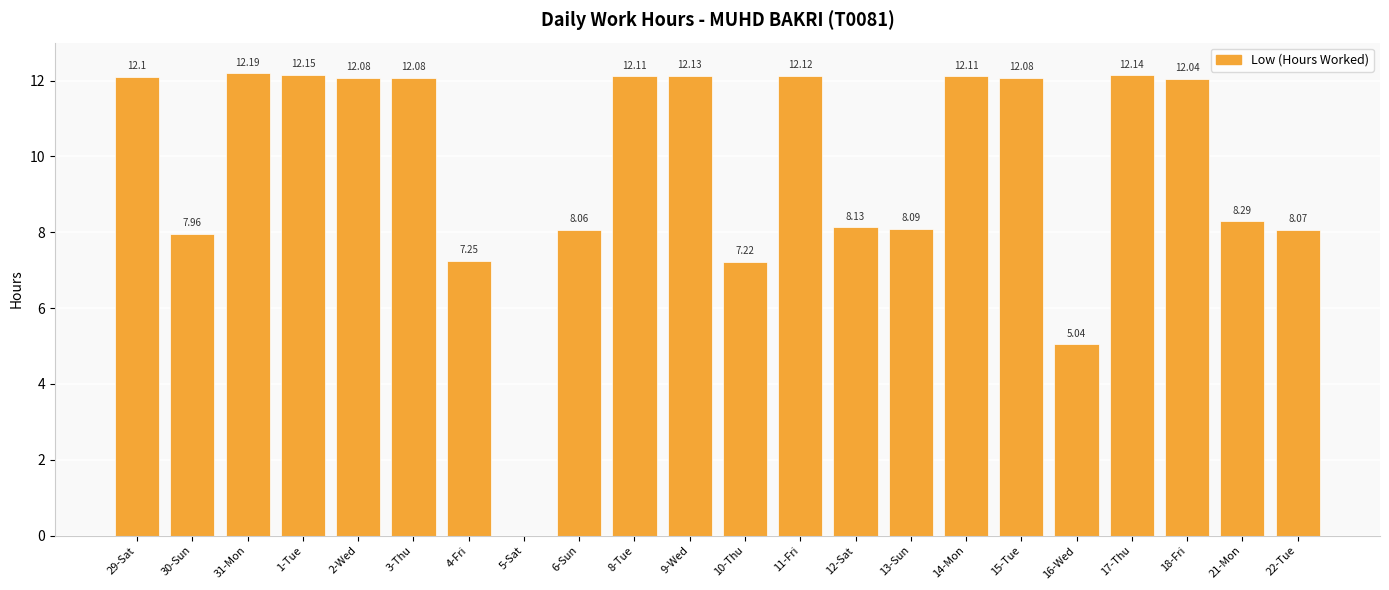

Approximately how many times larger is the value at 12-Sat compared to 14-Mon?

0.7